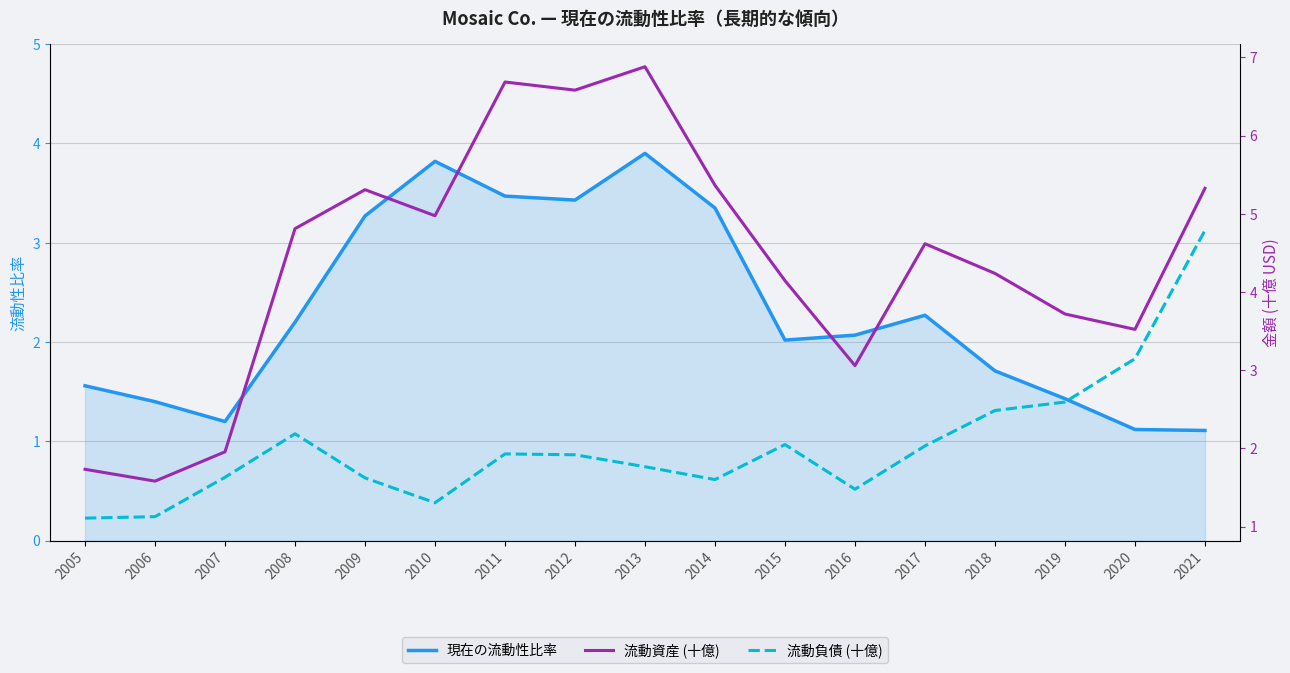

Between 2013 and 2016, which series saw the biggest shift?

流動資産 (十億)